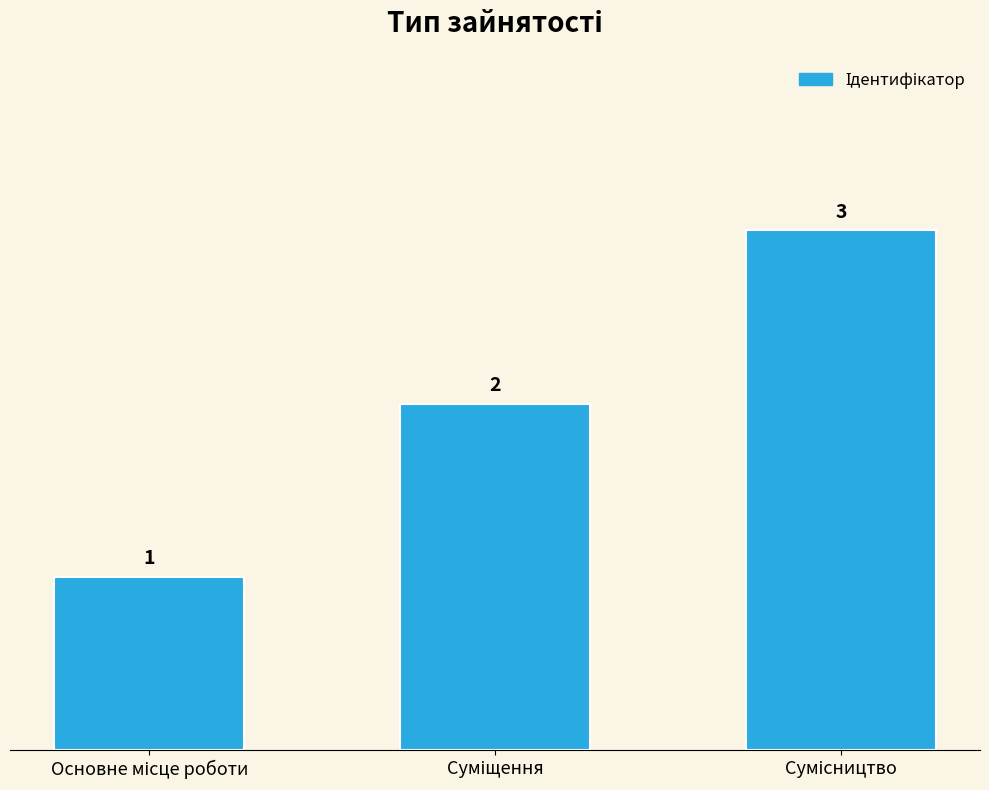

What is the difference between the maximum and minimum values?

2